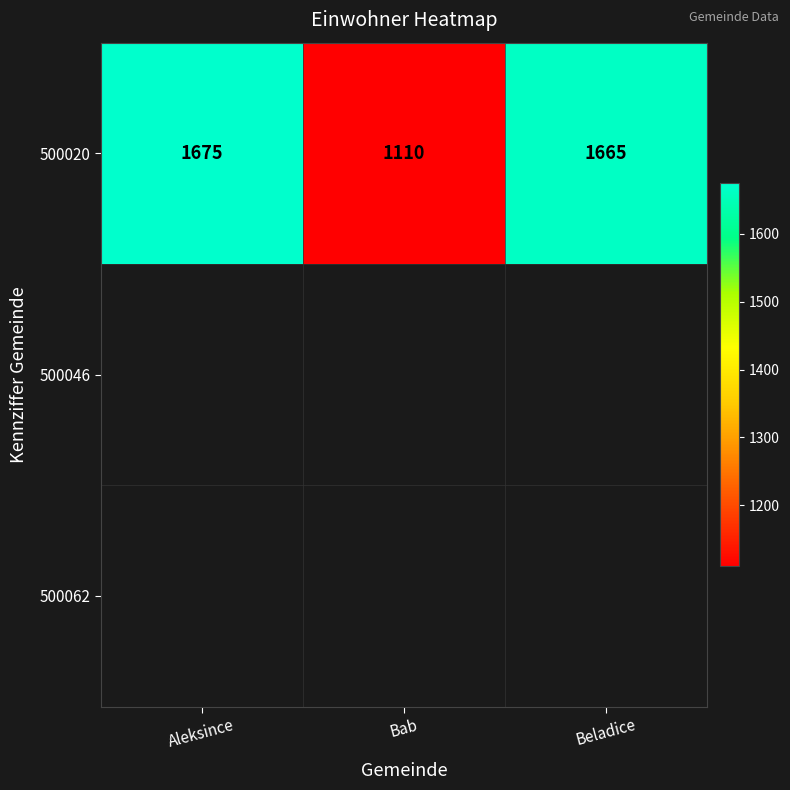

The value at Beladice is 2901. True or false?

False